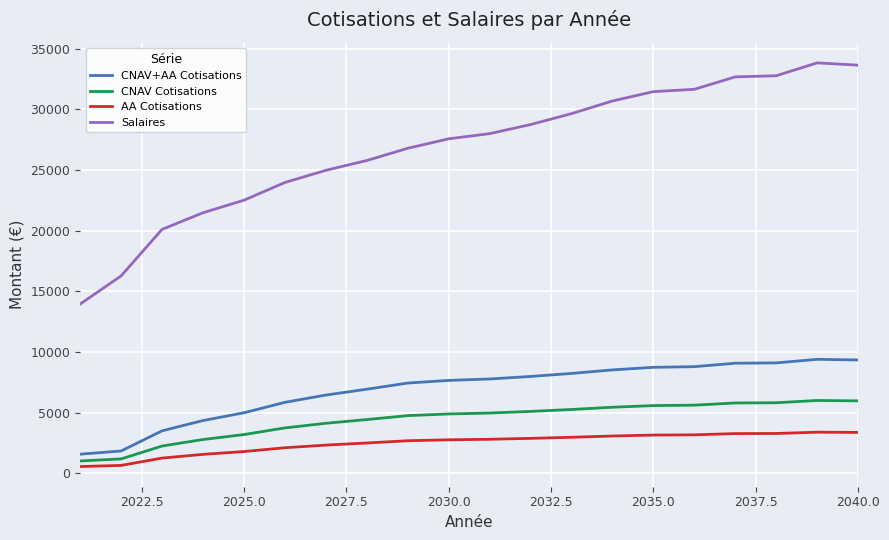

True or false: CNAV+AA Cotisations and CNAV Cotisations cross at least once.

False